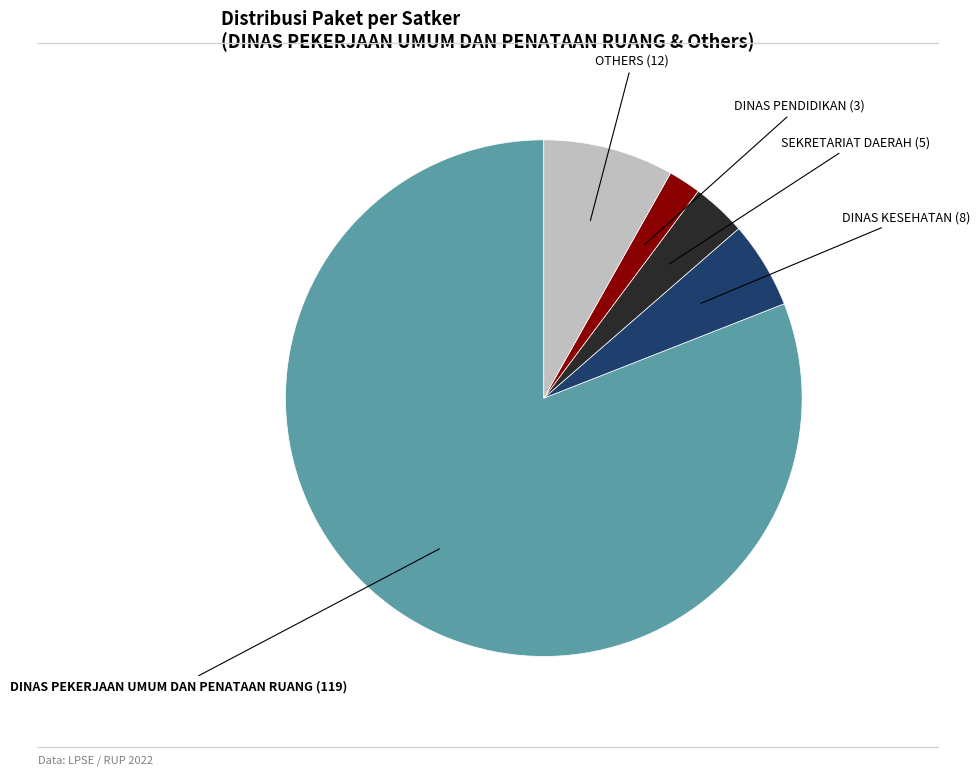

Is there a majority slice in this chart?

Yes